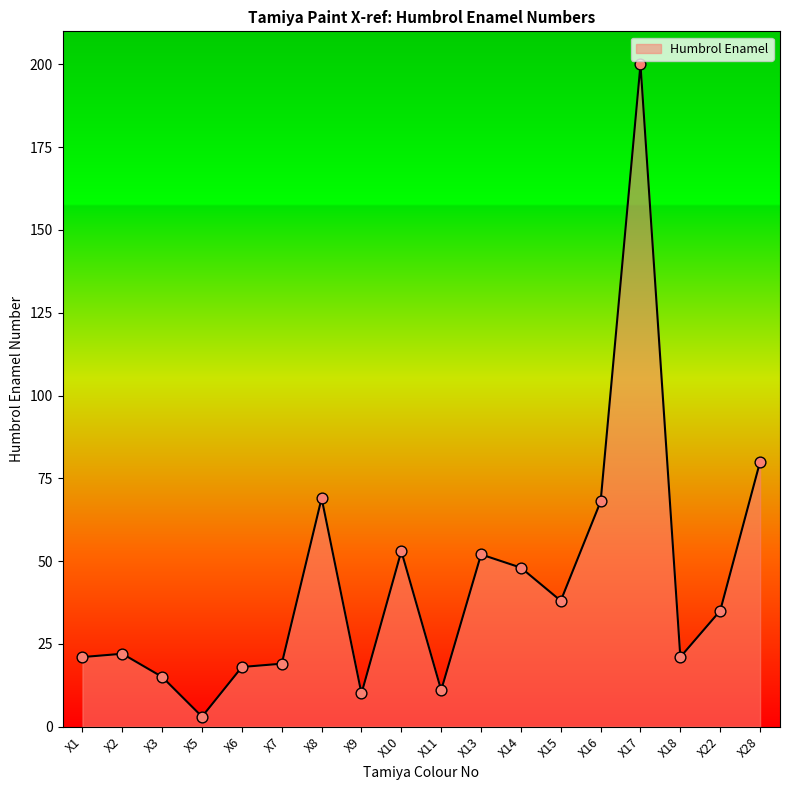

Which has a higher value, X2 or X13?

X13